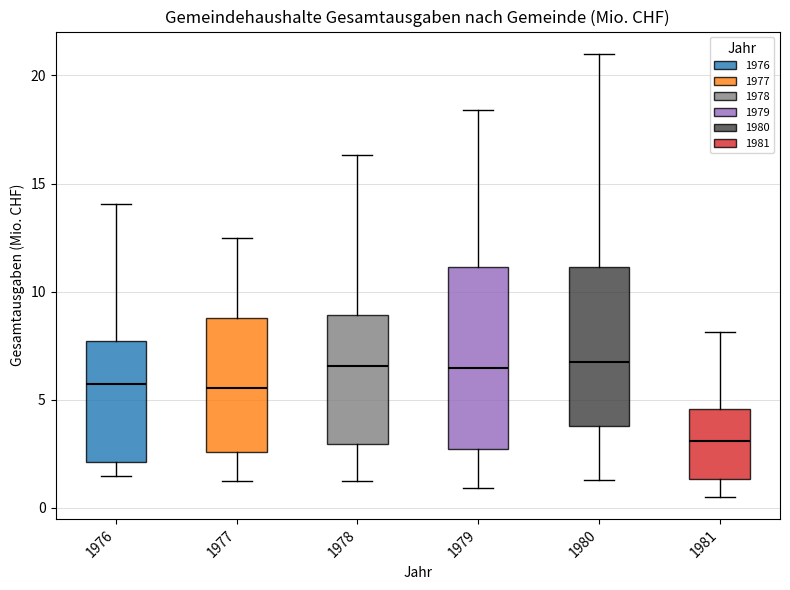

Which box has the lowest median line?

1981